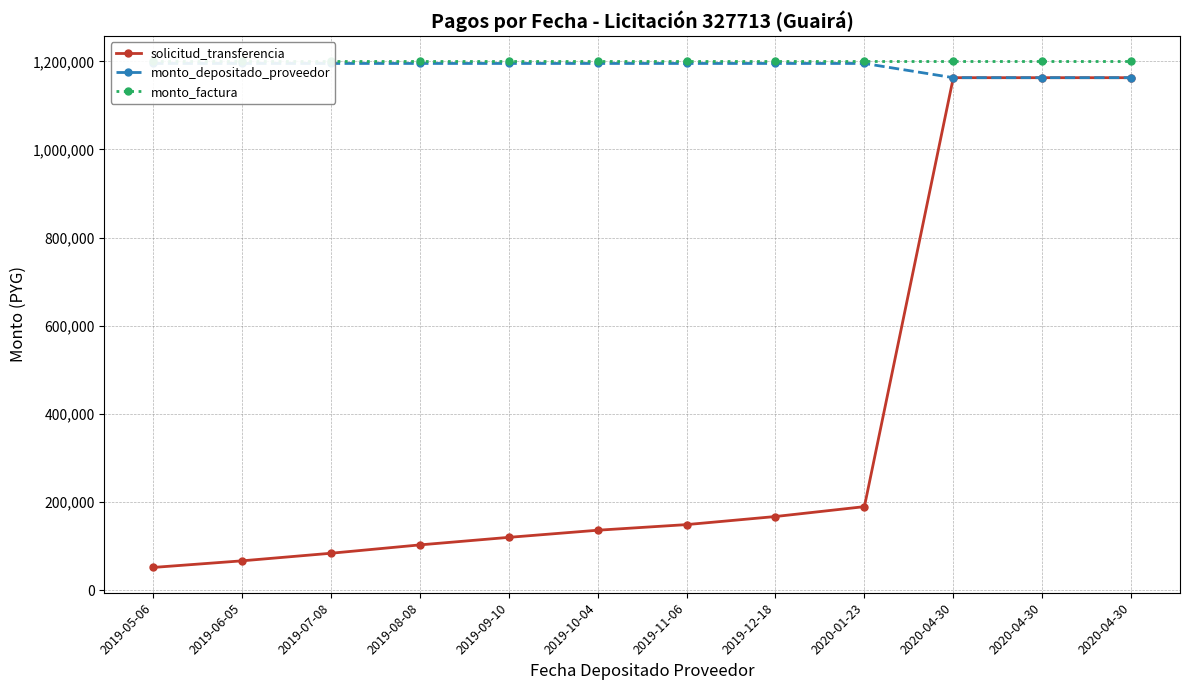

At how many categories does at least one series exceed 952568?

12